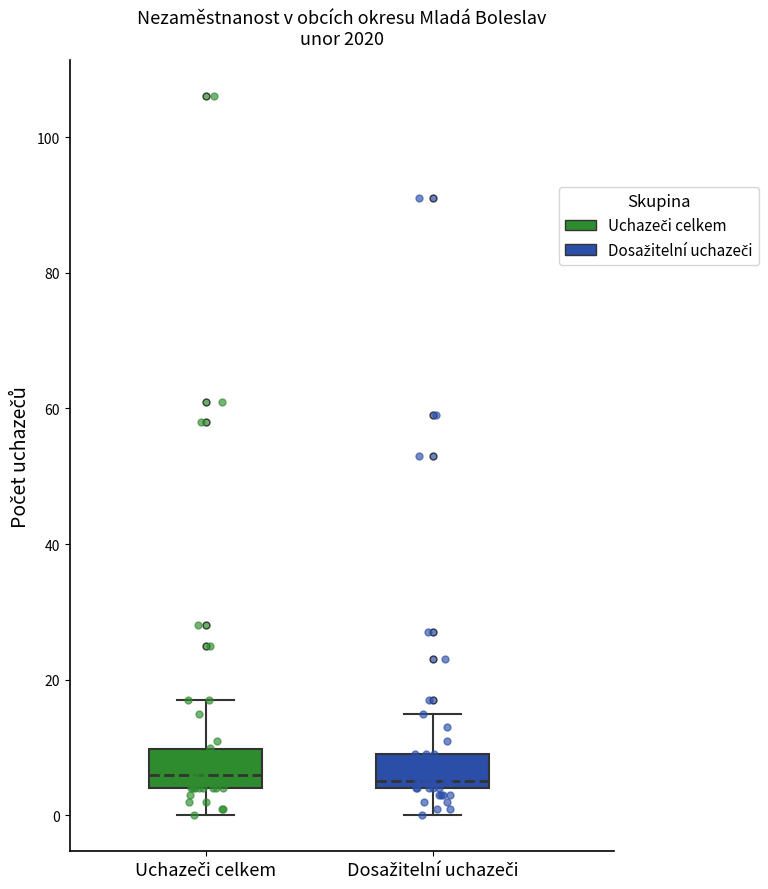

Where does the lower whisker of the box for Dosažitelní uchazeči end on the y-axis? The values are not printed on the chart, so give them approximately, as read against the axis.

0